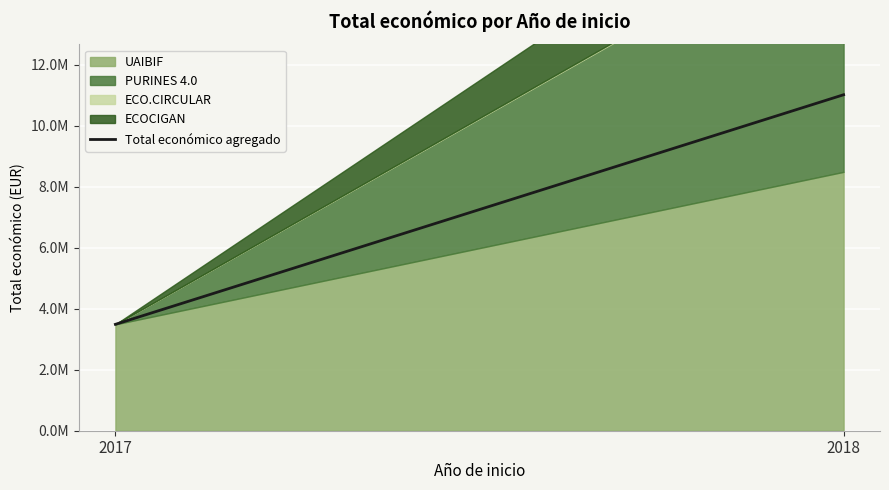

At which label does the data first exceed 3487018?

2018